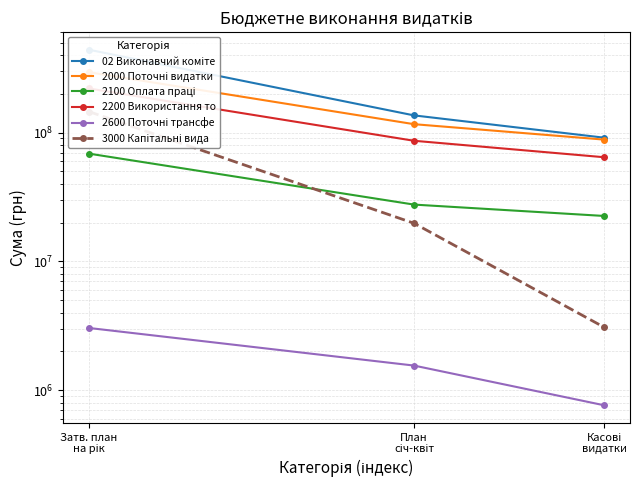

What is the difference between the second highest and minimum values in the 2100 Оплата праці series?

5082182.9